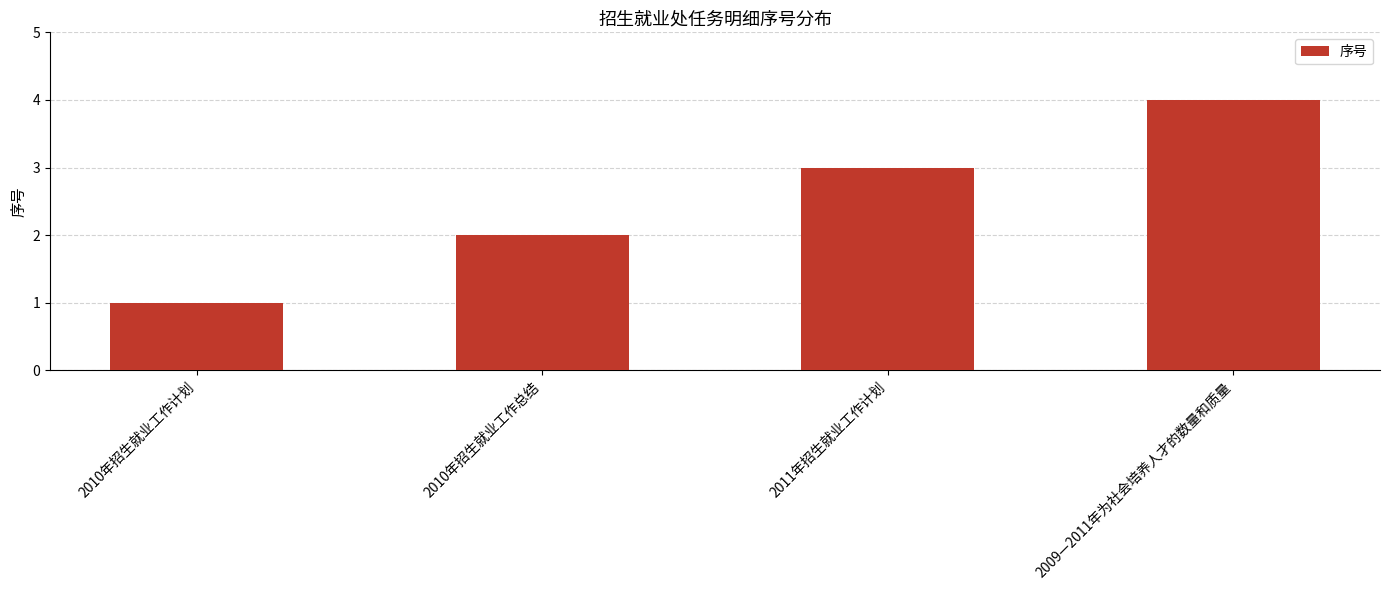

Reading left to right, transcribe all the data shown in this chart.

2010年招生就业工作计划=1	2010年招生就业工作总结=2	2011年招生就业工作计划=3	2009—2011年为社会培养人才的数量和质量=4